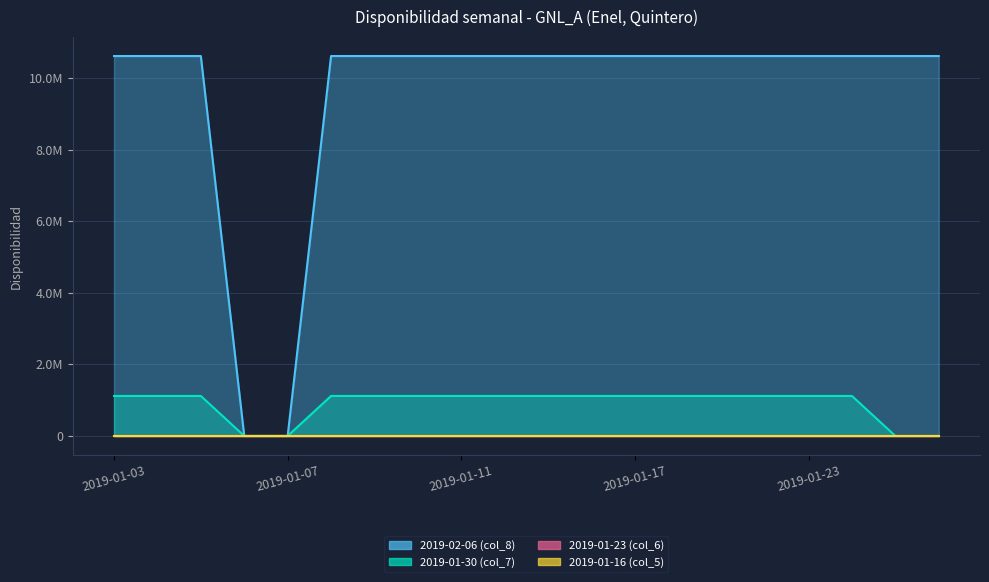

Is it true that 2019-02-06 (col_8) equals 0.0 at 2019-01-07?

True